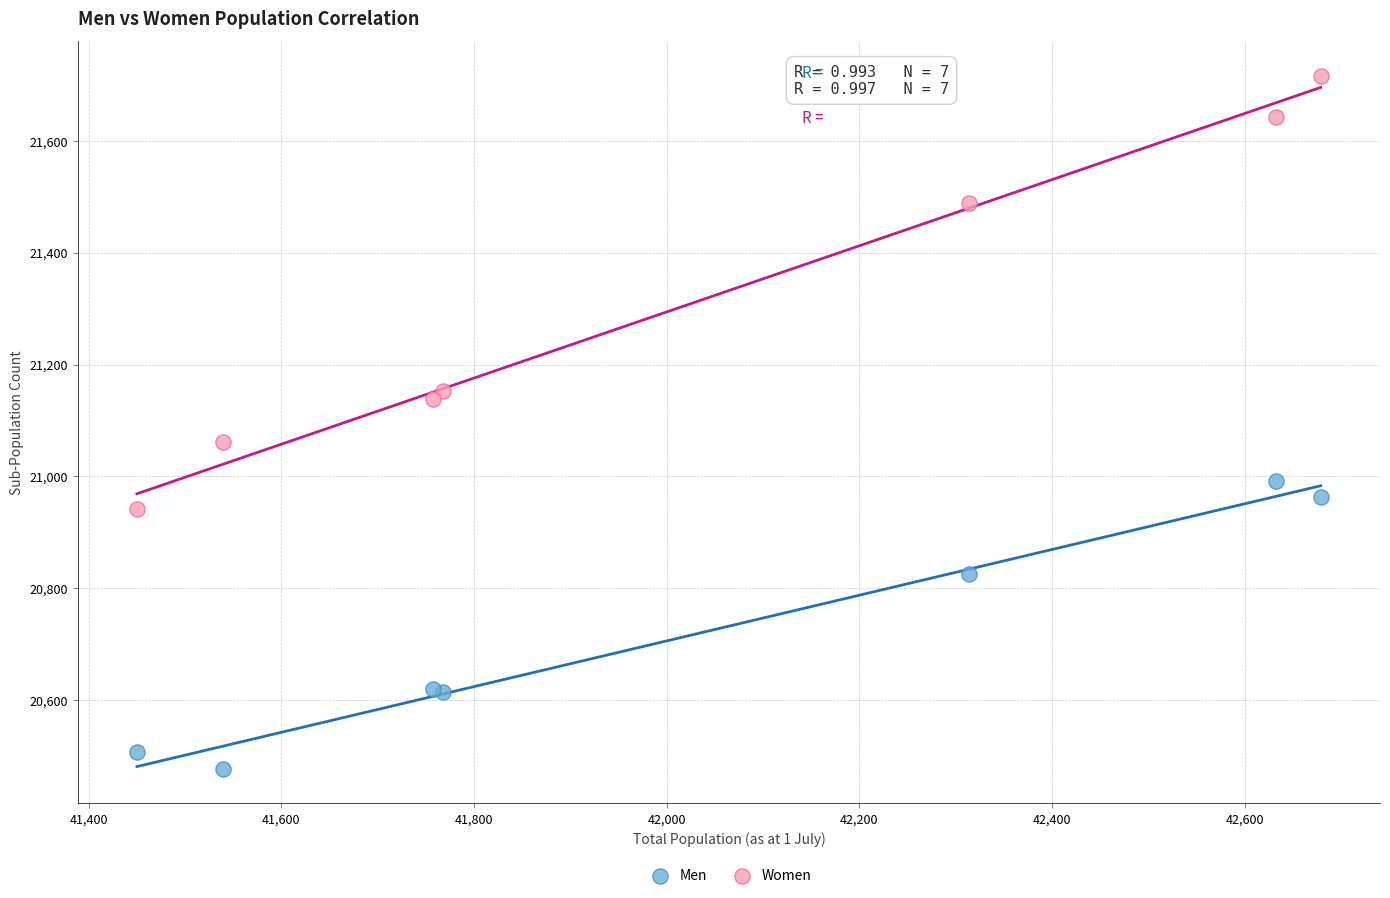

In the Women series, what Y value is closest to 21329?

21489